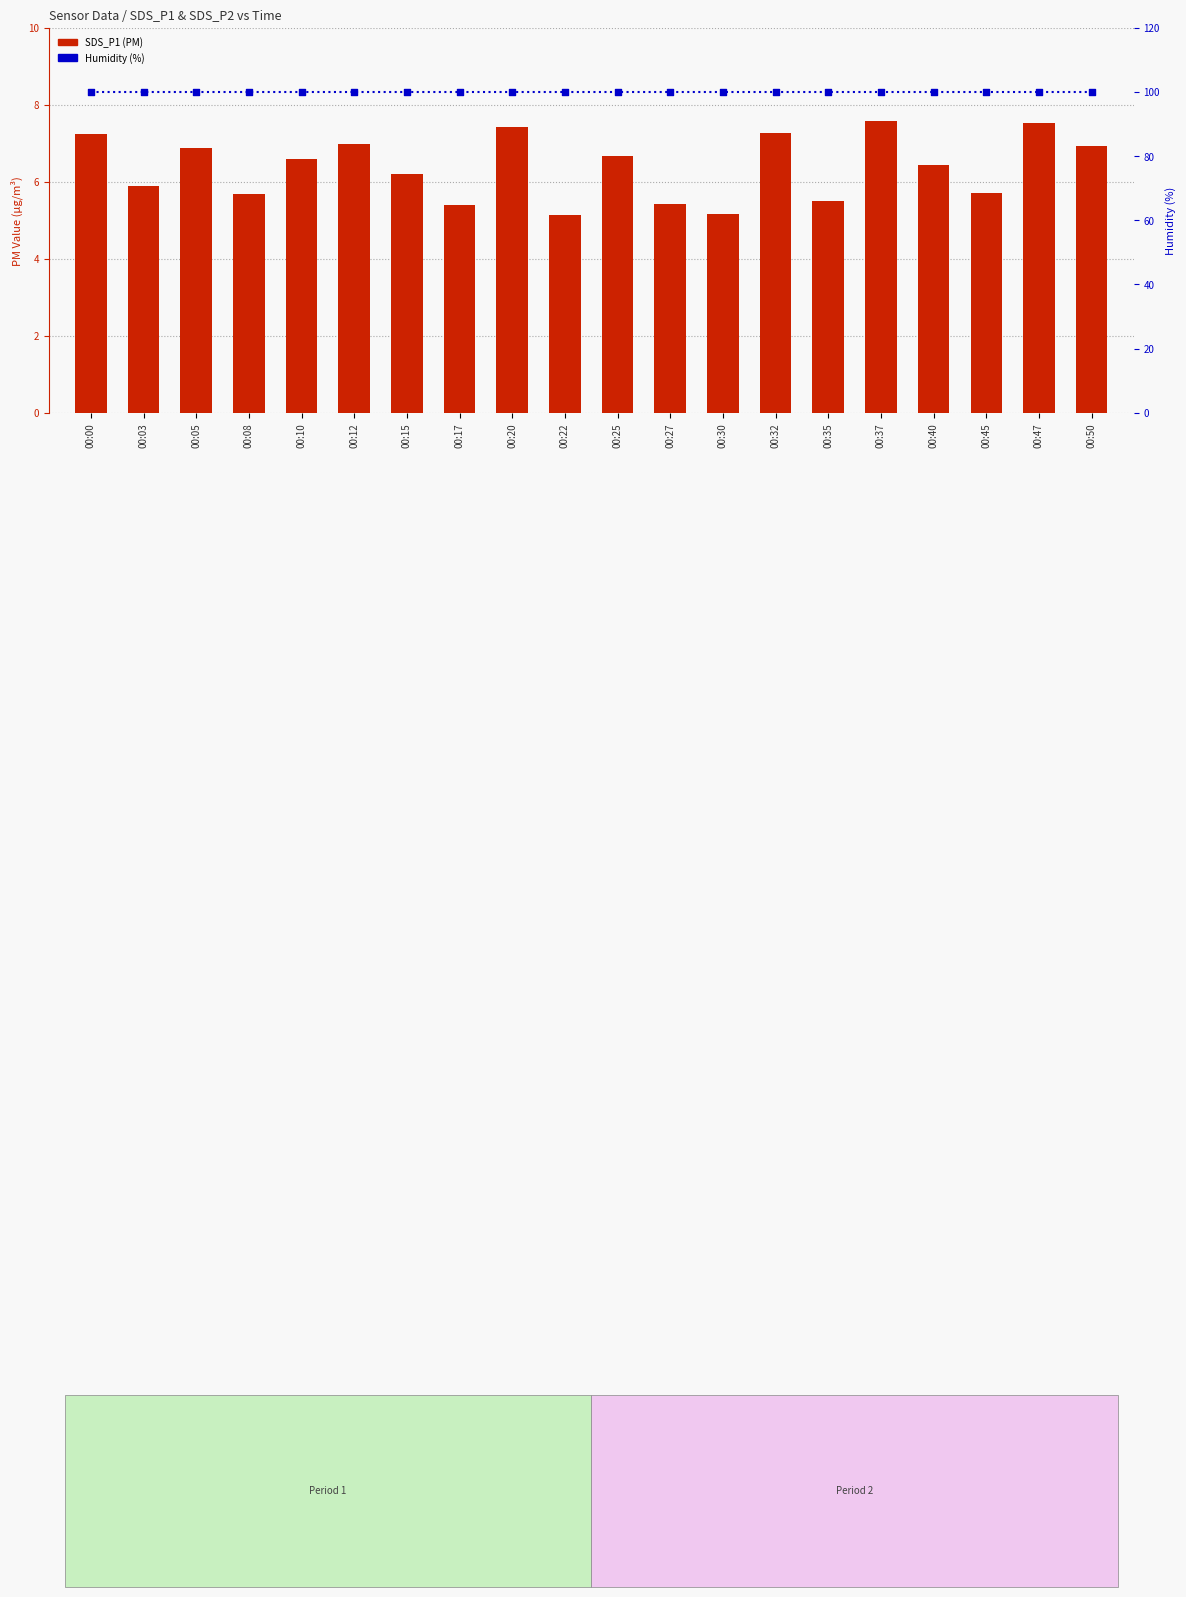

Which series contains the lowest Y value?

SDS_P1